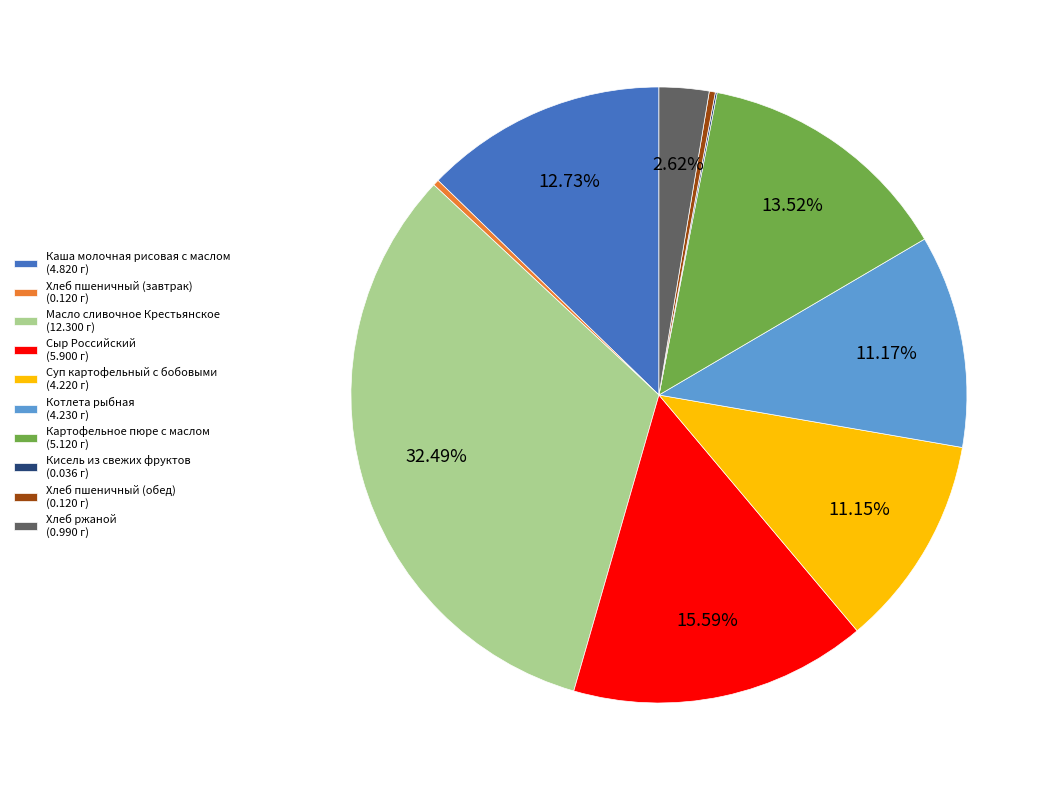

Between Каша молочная рисовая с маслом (4.820 г) and Хлеб пшеничный (завтрак) (0.120 г), which is larger?

Каша молочная рисовая с маслом (4.820 г)